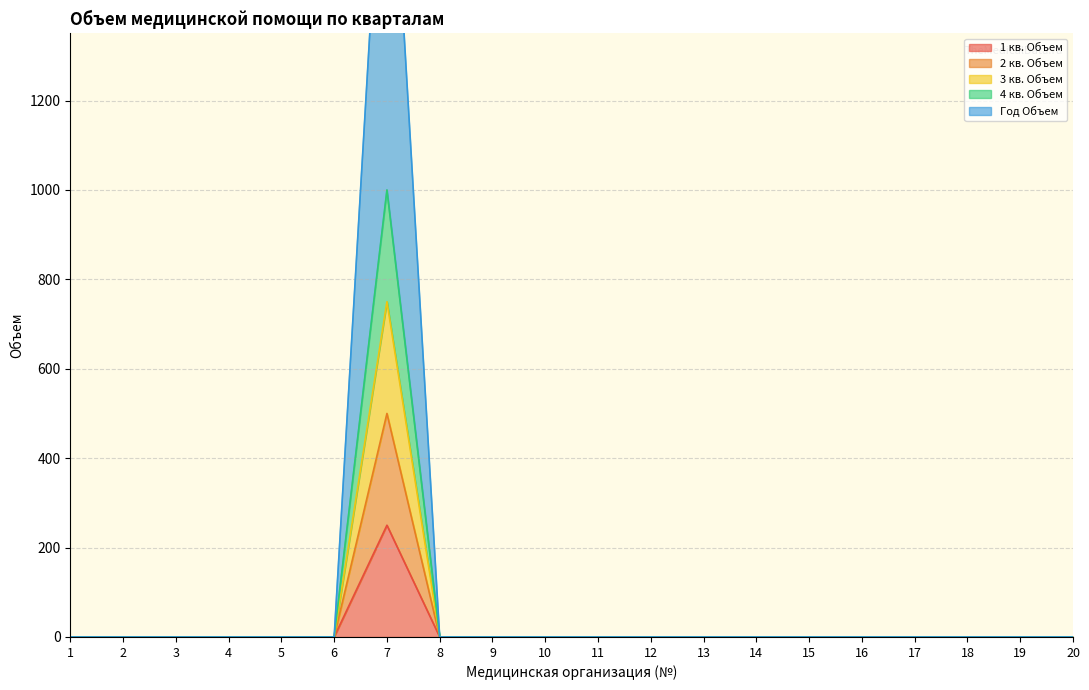

At which label does 4 кв. Объем reach its peak?

7